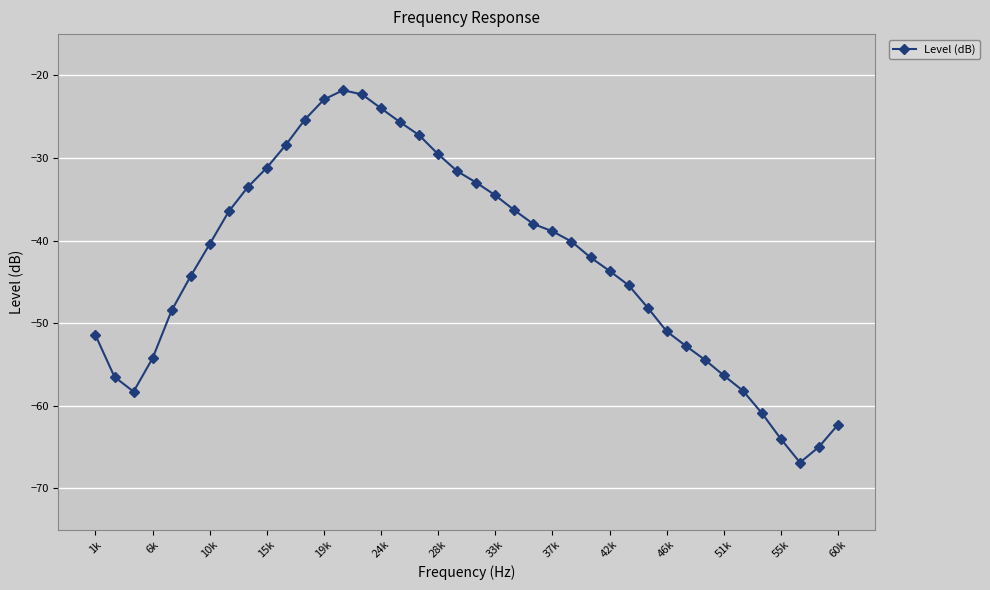

What is the sum of all values?

-1705.3